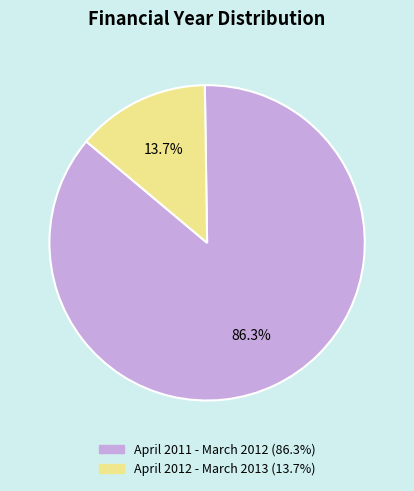

To the nearest percent, what portion does April 2012 - March 2013 represent?

14%